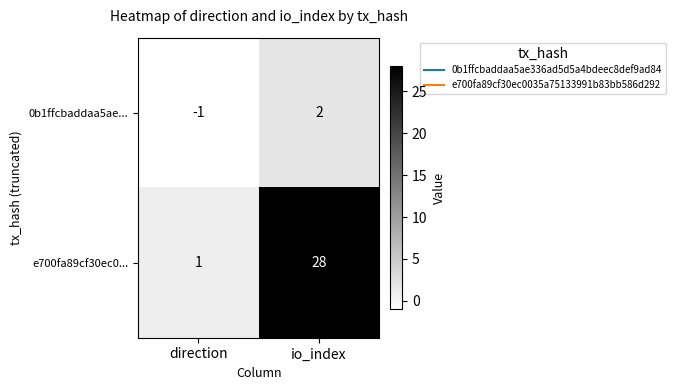

What is the difference between the e700fa89cf30ec0... values at direction and io_index?

27